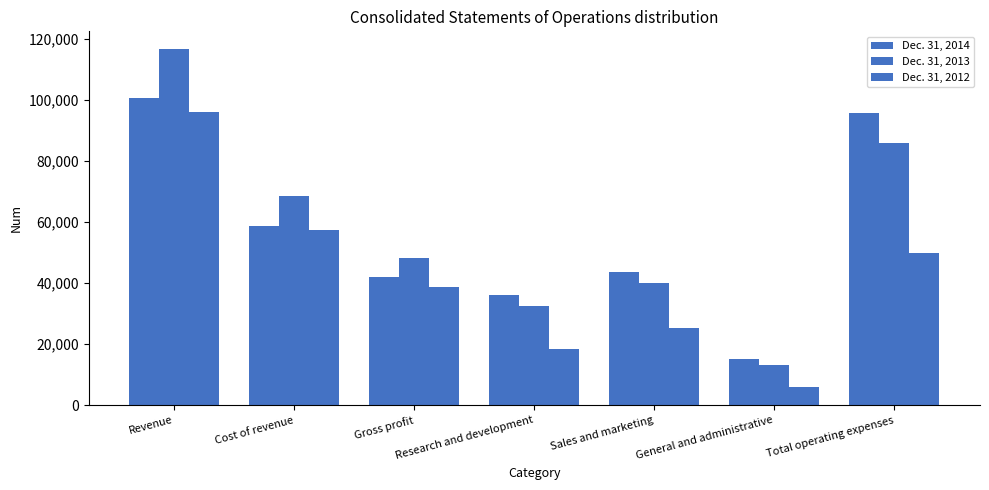

At Research and development, list the series in order from largest to smallest.

Dec. 31, 2014, Dec. 31, 2013, Dec. 31, 2012